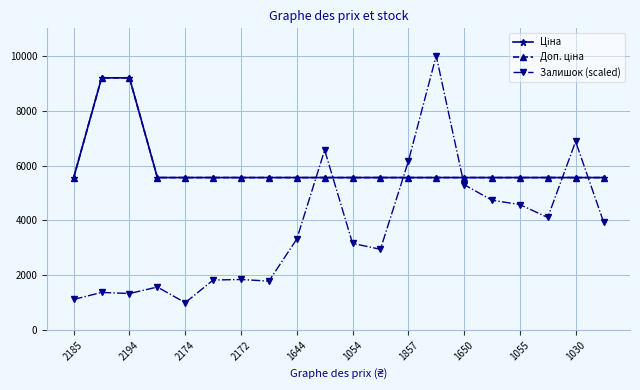

Which series has the largest total across all categories?

Ціна